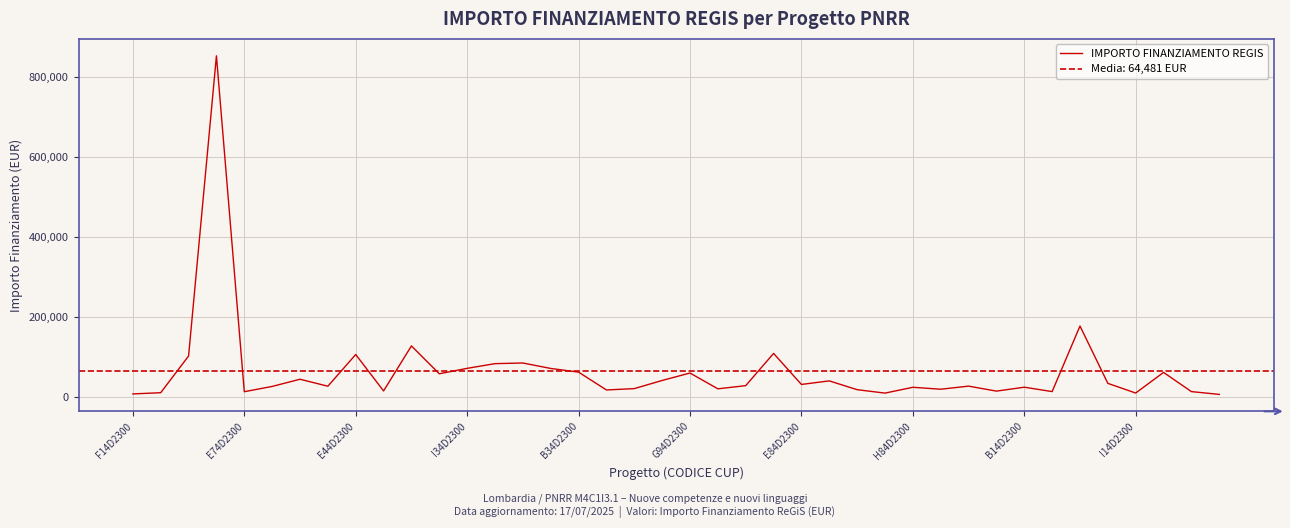

Is it true that the value at 10 is 127416.0?

True